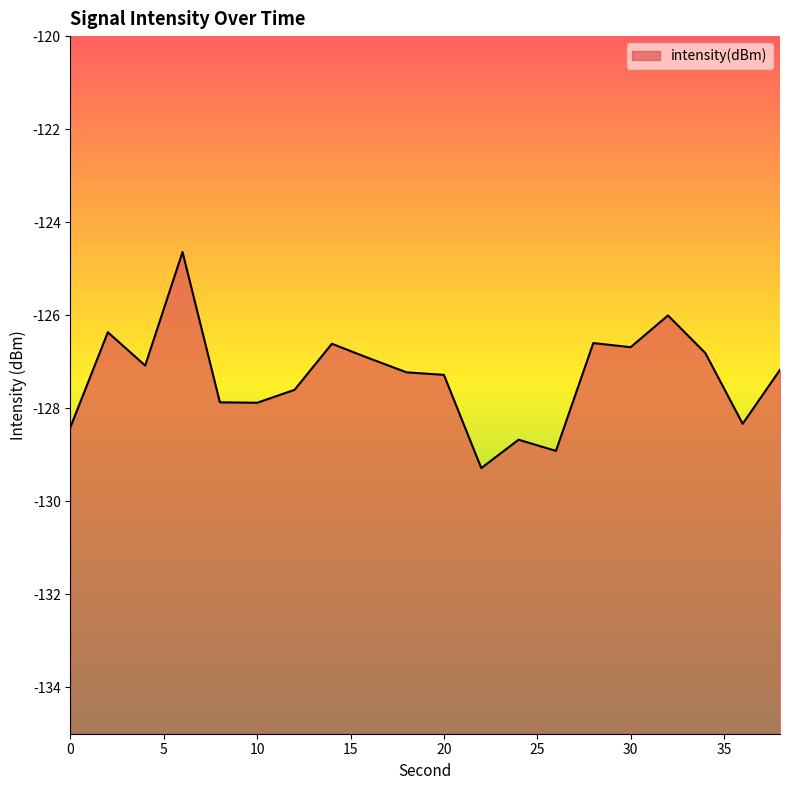

Count the number of data series in this chart.

1